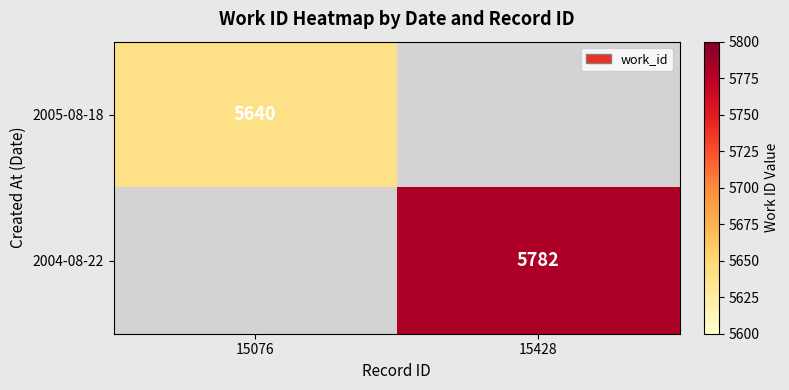

Is the value of 2005-08-18 at 15076 greater than the value of 2004-08-22 at 15428?

No